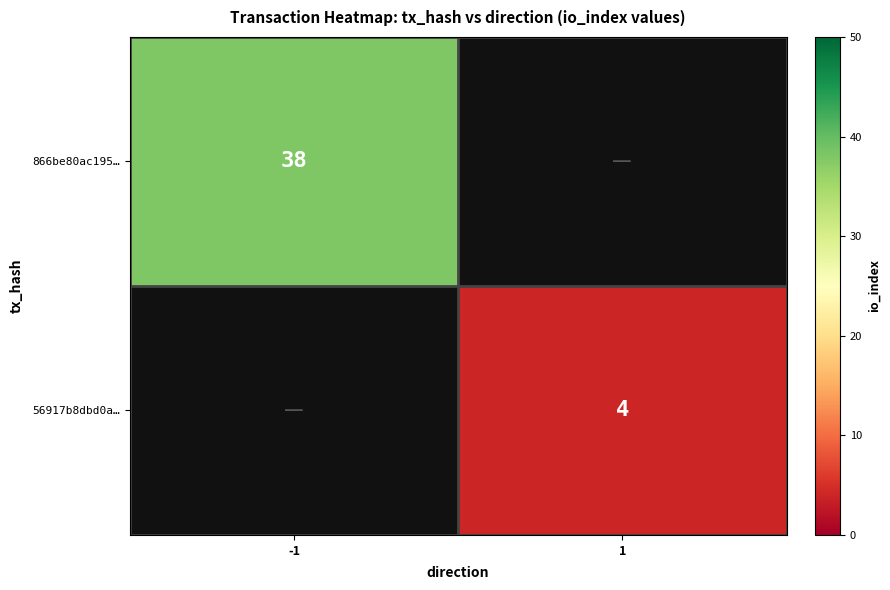

Is it true that 56917b8dbd0a… equals 4 at 1?

True